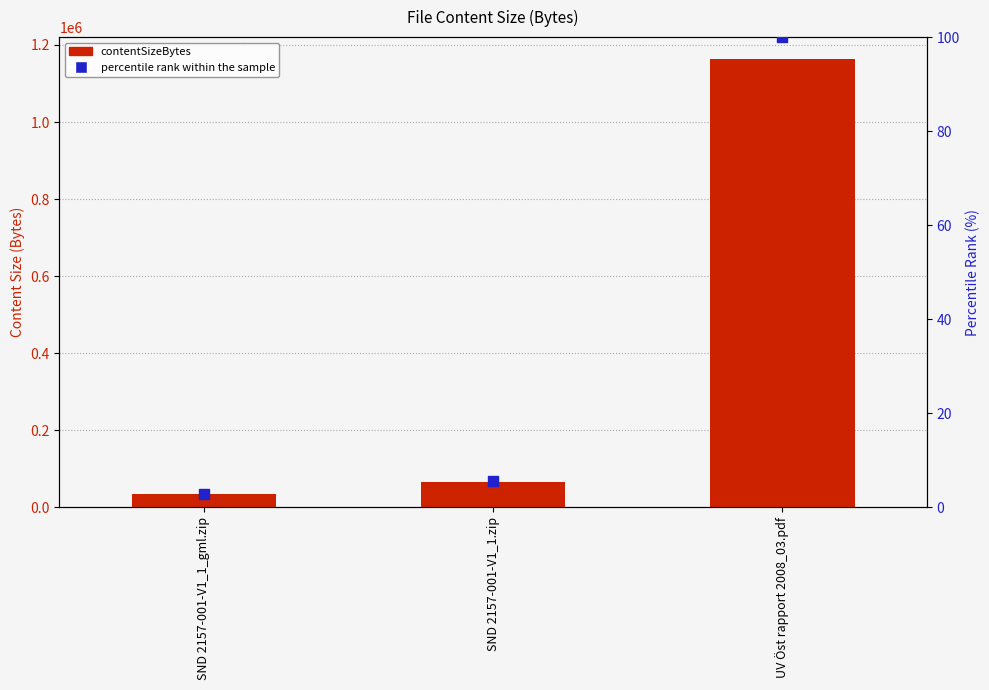

Which series contains the highest Y value?

contentSizeBytes